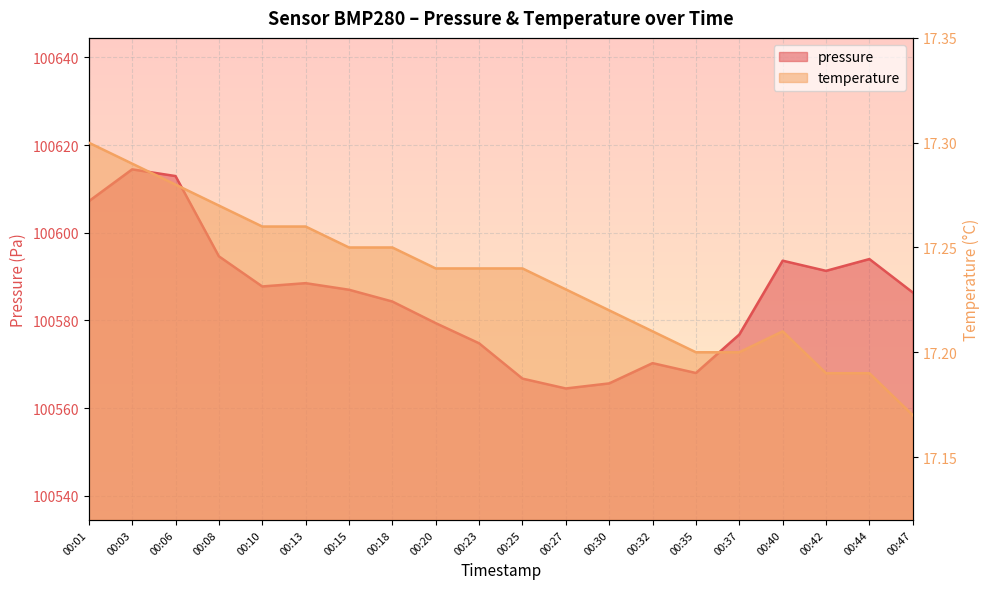

Which series has the largest total across all categories?

pressure